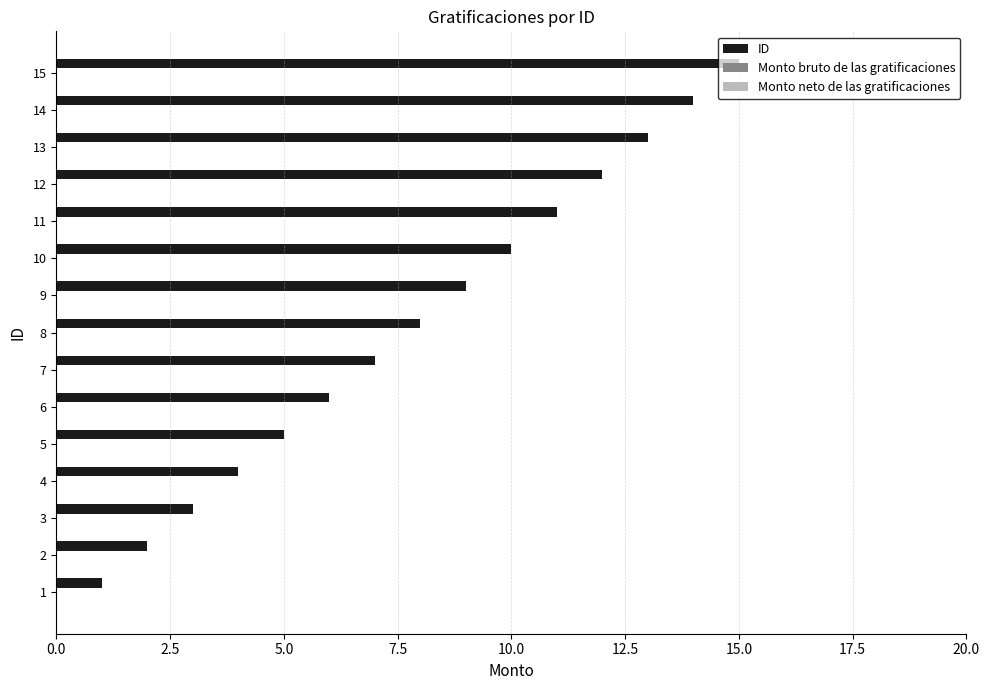

List the labels in order of value, largest first.

15, 14, 13, 12, 11, 10, 9, 8, 7, 6, 5, 4, 3, 2, 1